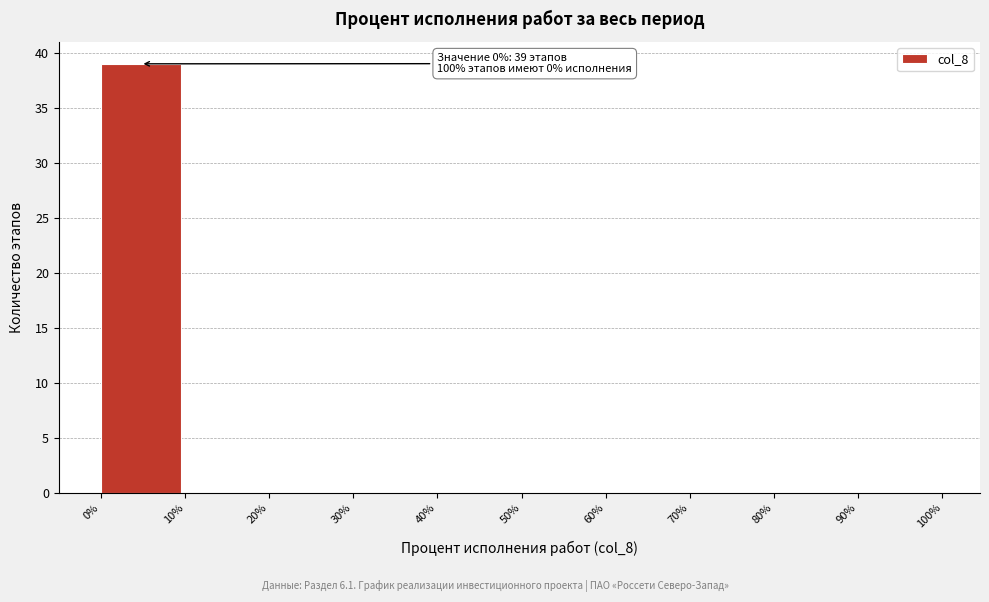

Which range on the x-axis has the tallest bar?

0% to 10%